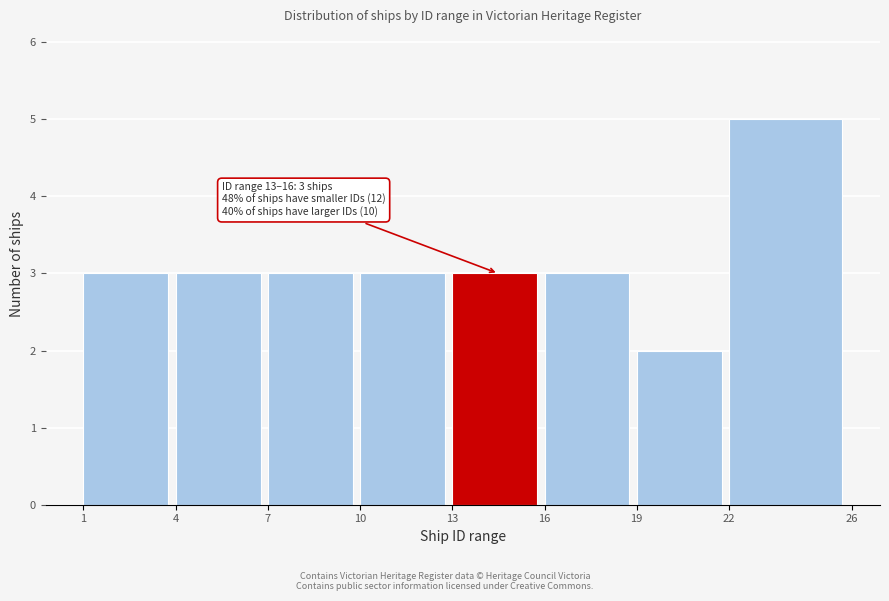

Which range on the x-axis has the tallest bar?

22 to 26